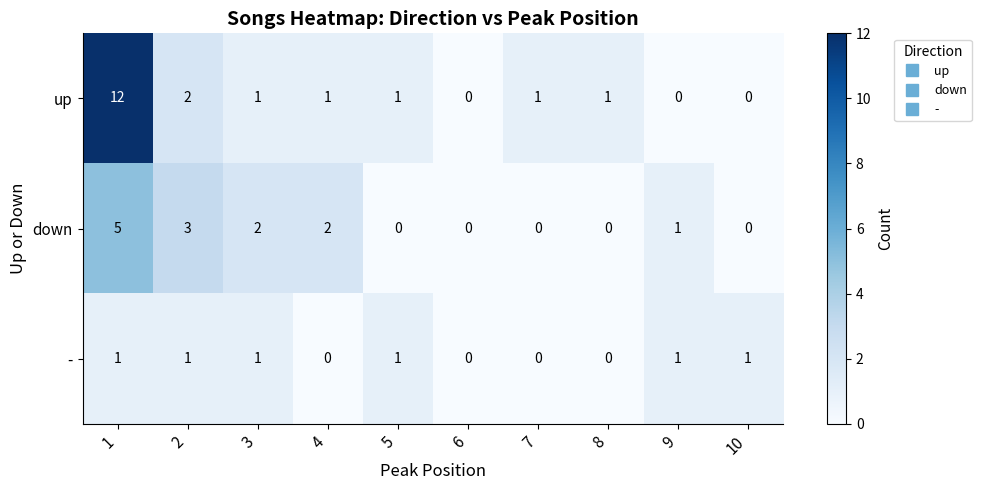

Reading left to right, list all the values displayed in this chart.

up: 1=12	2=2	3=1	4=1	5=1	6=0	7=1	8=1	9=0	10=0
down: 1=5	2=3	3=2	4=2	5=0	6=0	7=0	8=0	9=1	10=0
-: 1=1	2=1	3=1	4=0	5=1	6=0	7=0	8=0	9=1	10=1